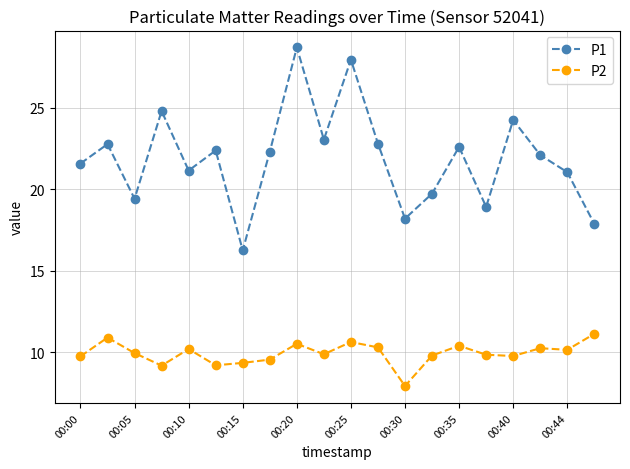

True or false: P1 and P2 intersect in this chart.

False